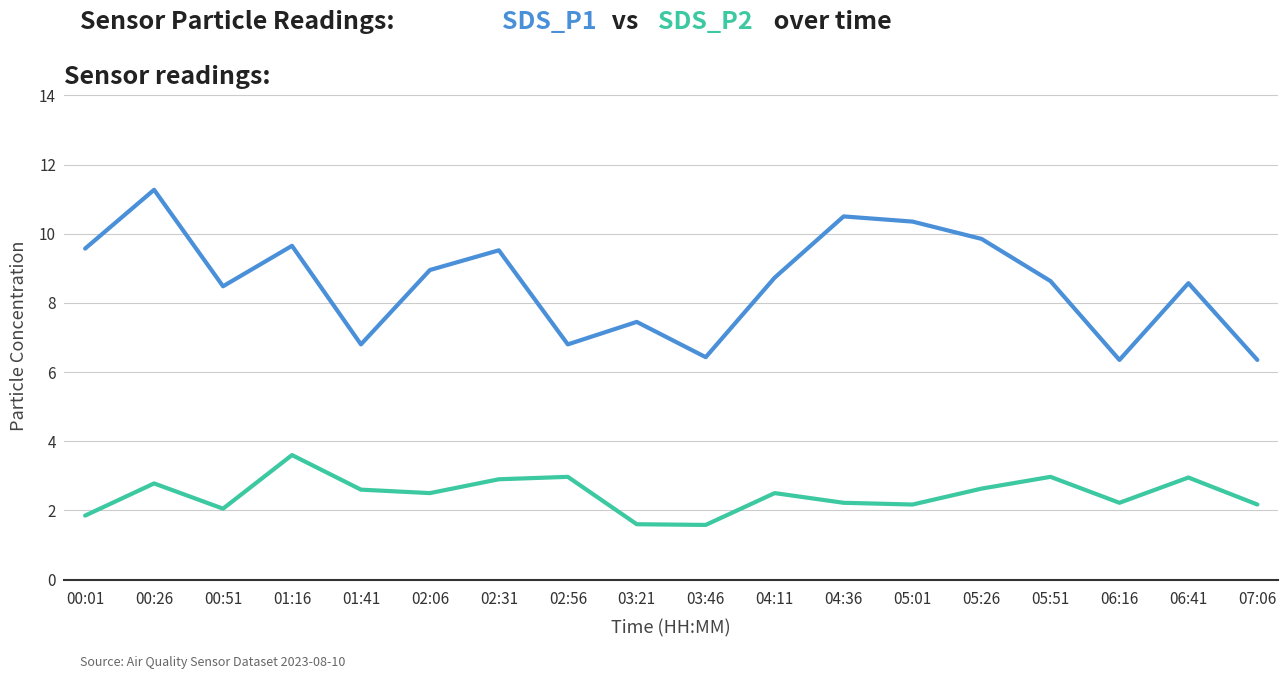

What position from the right is 05:26?

5